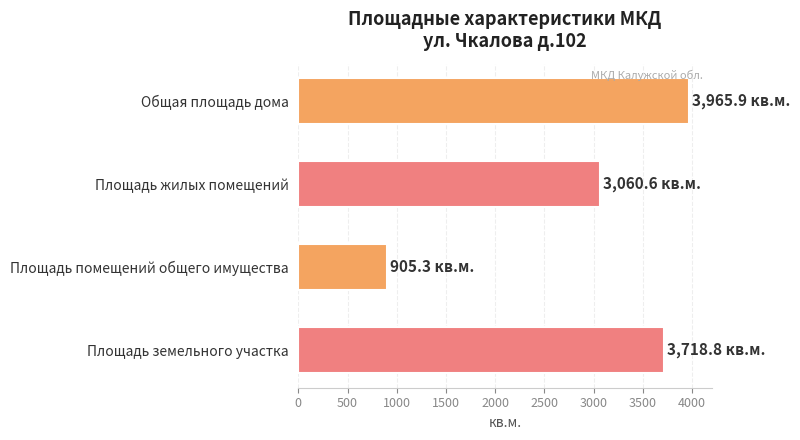

Count the number of data series in this chart.

1